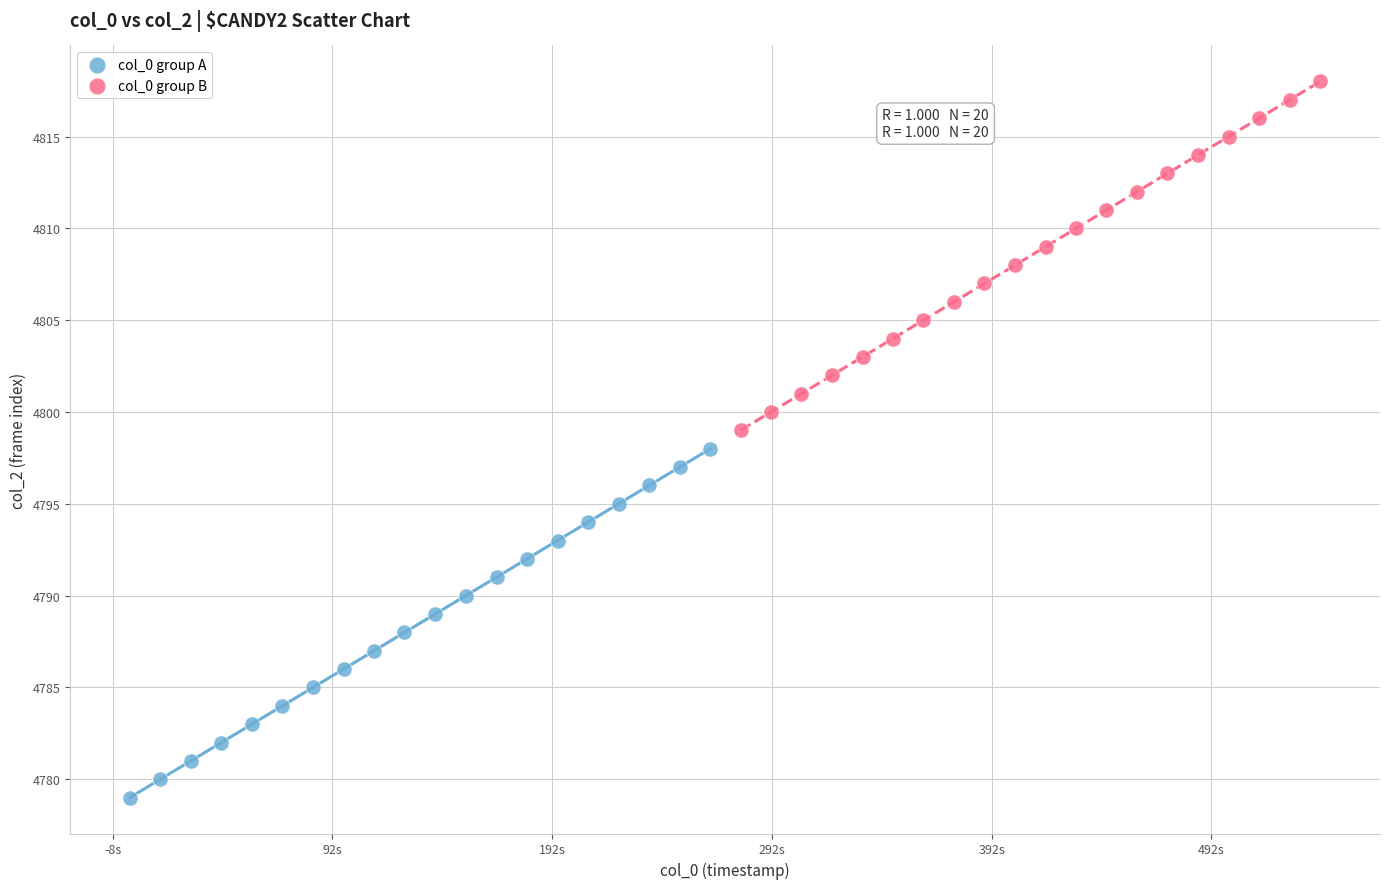

Which series contains the highest Y value?

col_0 group B